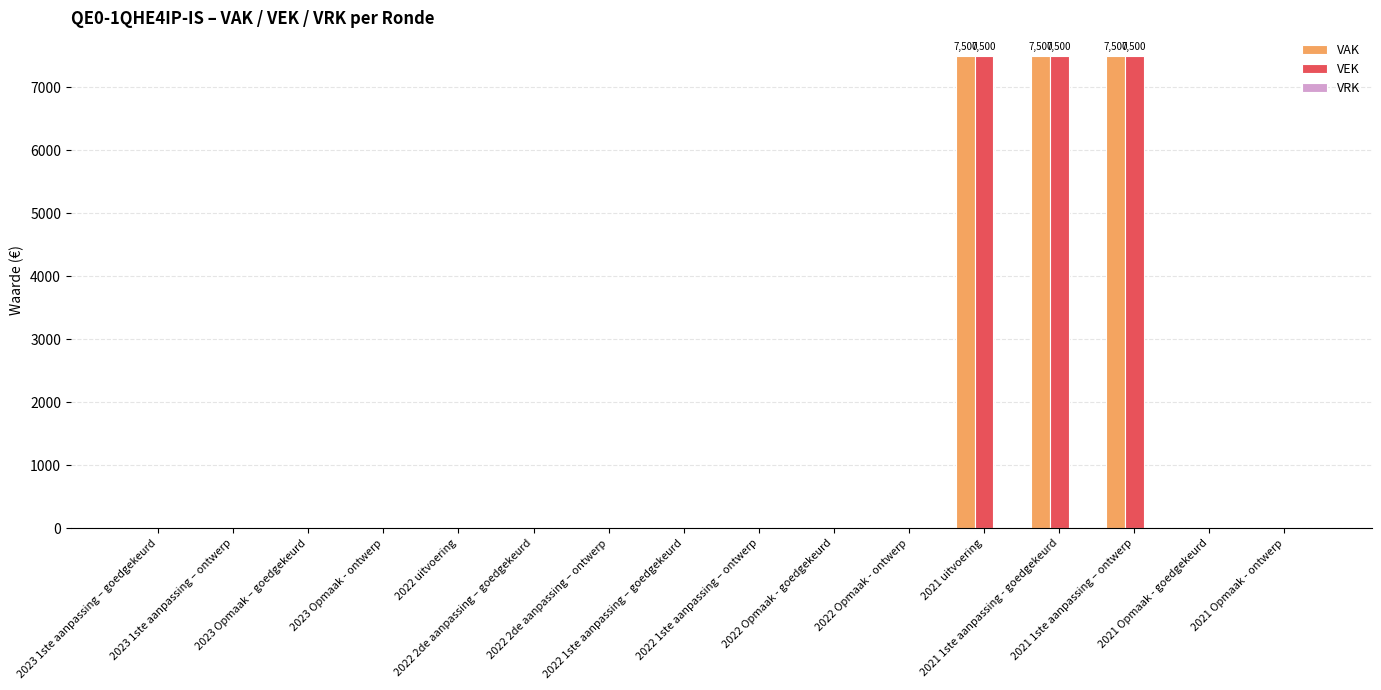

What is the maximum value shown in the chart?

7500